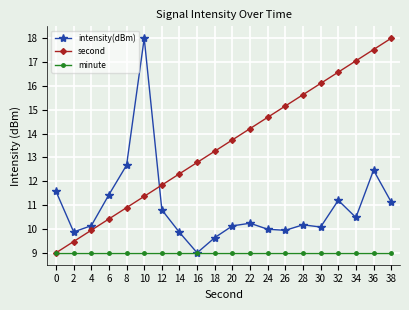

At which category is the sum across all series the highest?

36